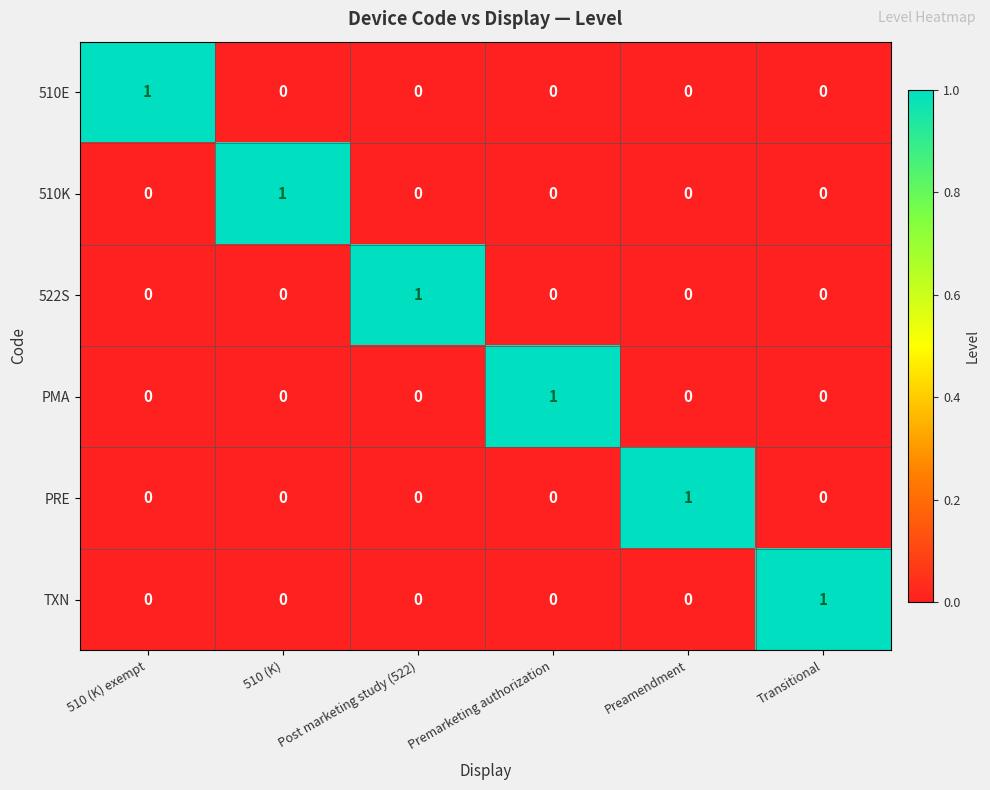

At which label does PMA reach its peak?

Premarketing authorization